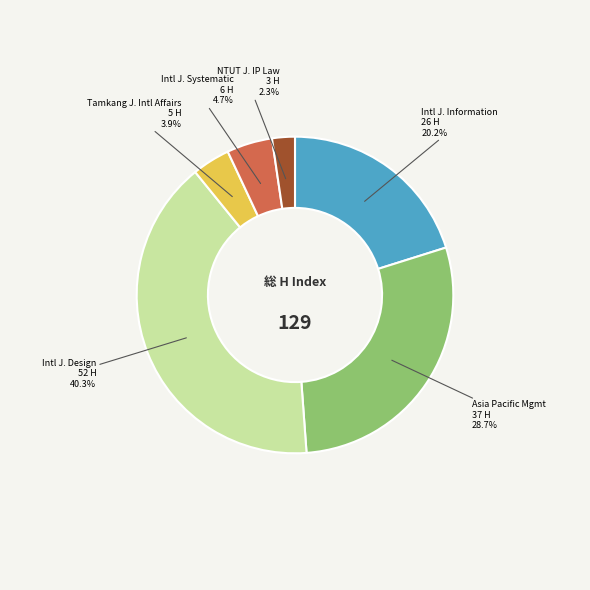

Is there a majority slice in this chart?

No